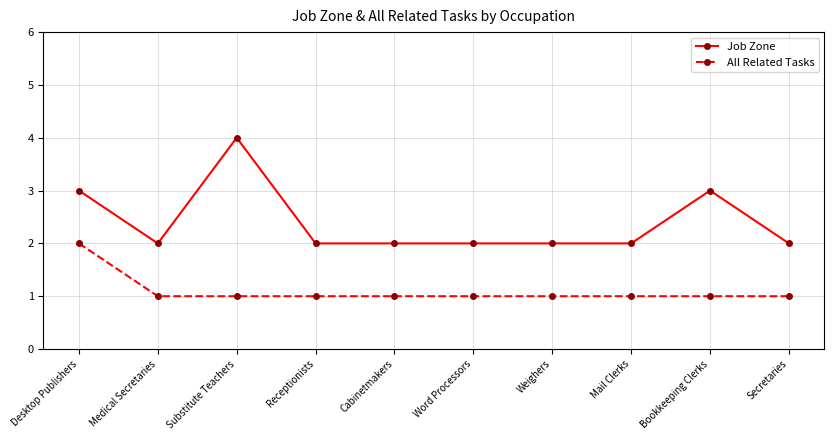

What is the maximum value shown in the chart?

4